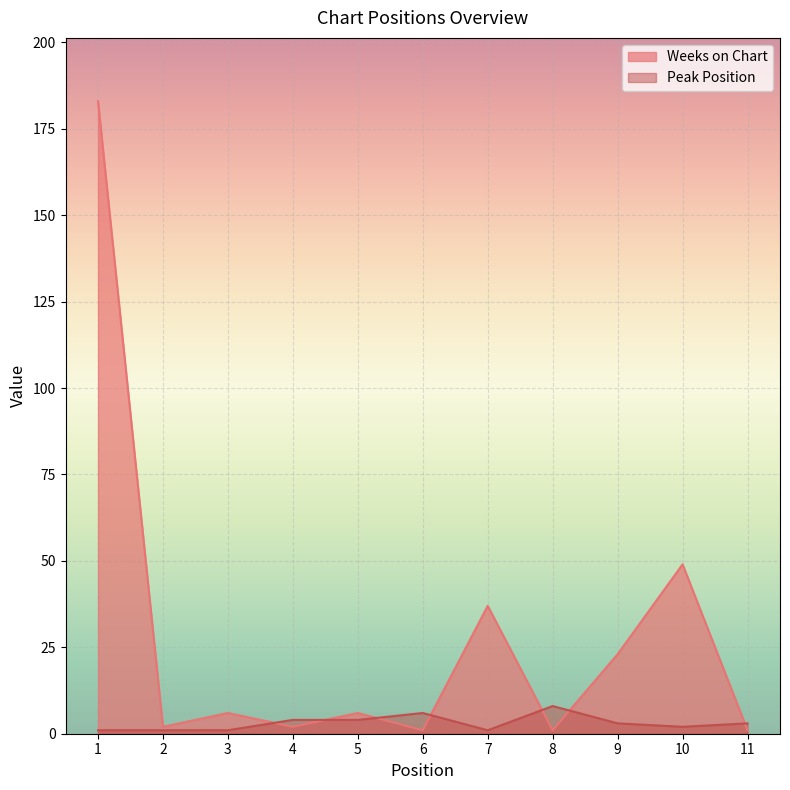

Which series ends up on top after the final intersection of Weeks on Chart and Peak Position?

Peak Position